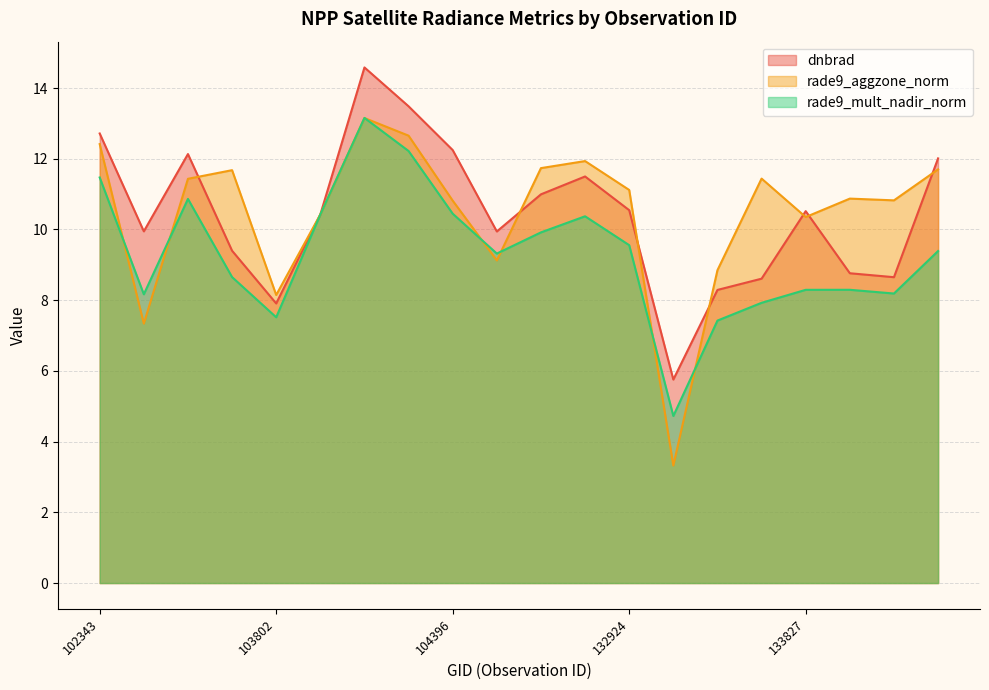

Where do rade9_mult_nadir_norm and dnbrad first cross each other?

103802 and 103918